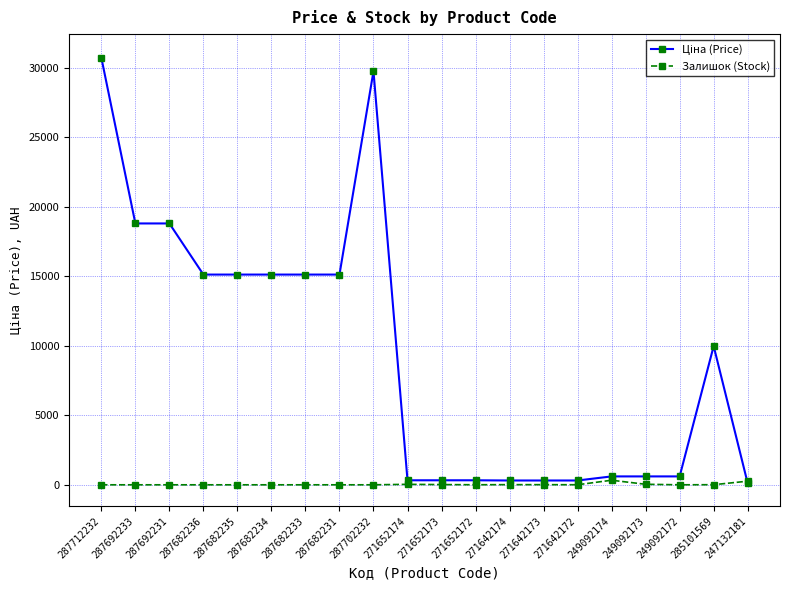

True or false: Залишок (Stock) has a value of 0.0 at 287692233.

True